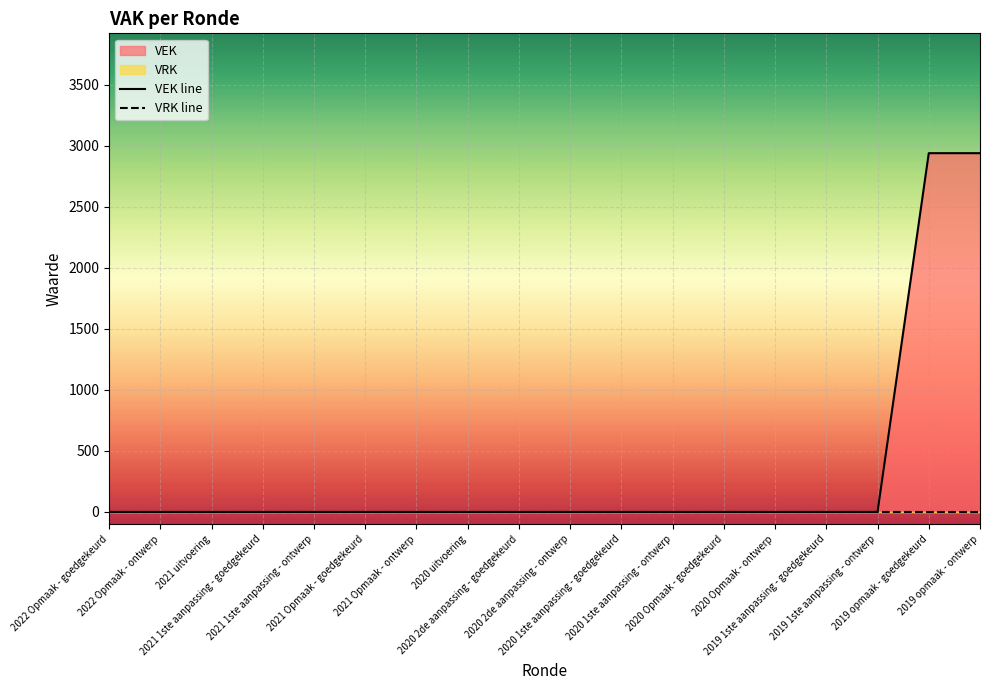

The value at 2022 Opmaak - goedgekeurd is 0. True or false?

True